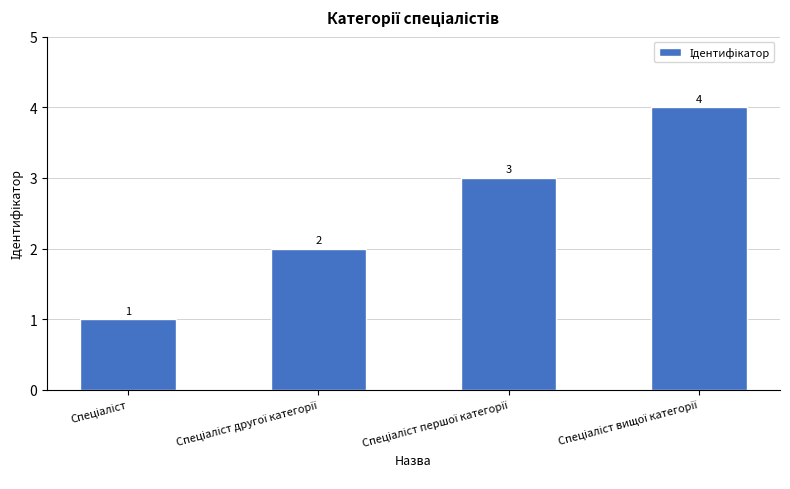

What is the value of the 3rd bar from the left?

3